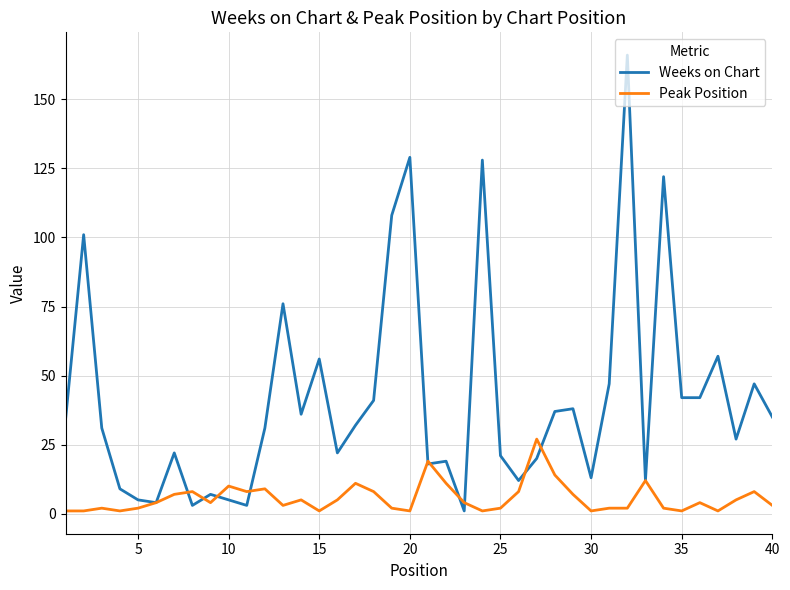

Which series has the largest total across all categories?

Weeks on Chart